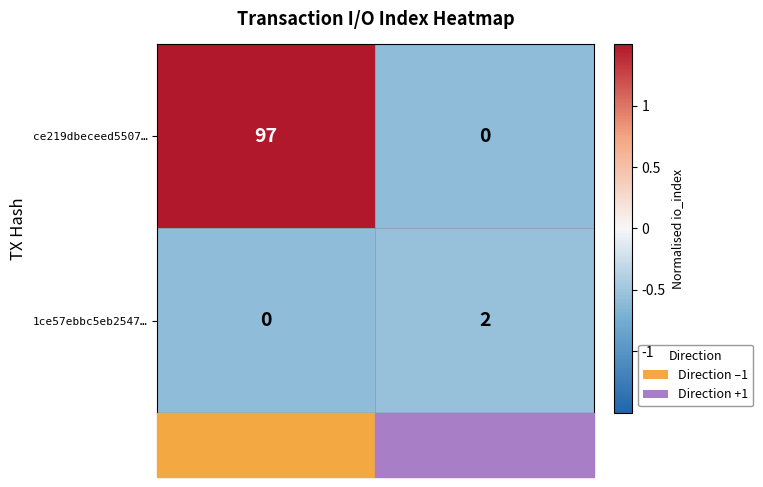

How many distinct data groups are displayed?

2